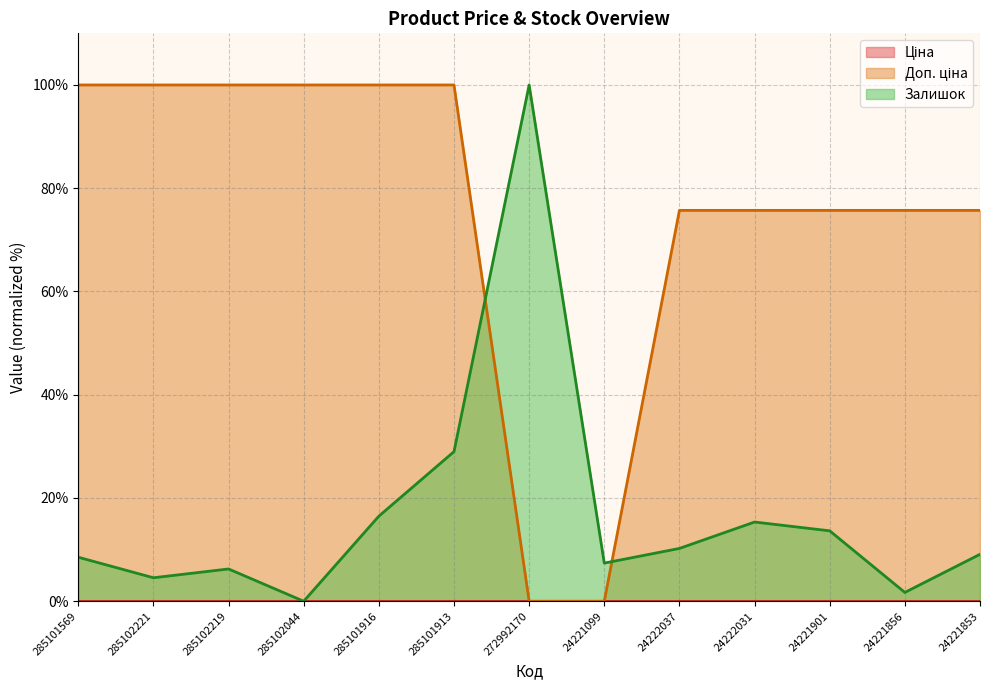

How many times do Залишок and Доп. ціна cross each other?

2